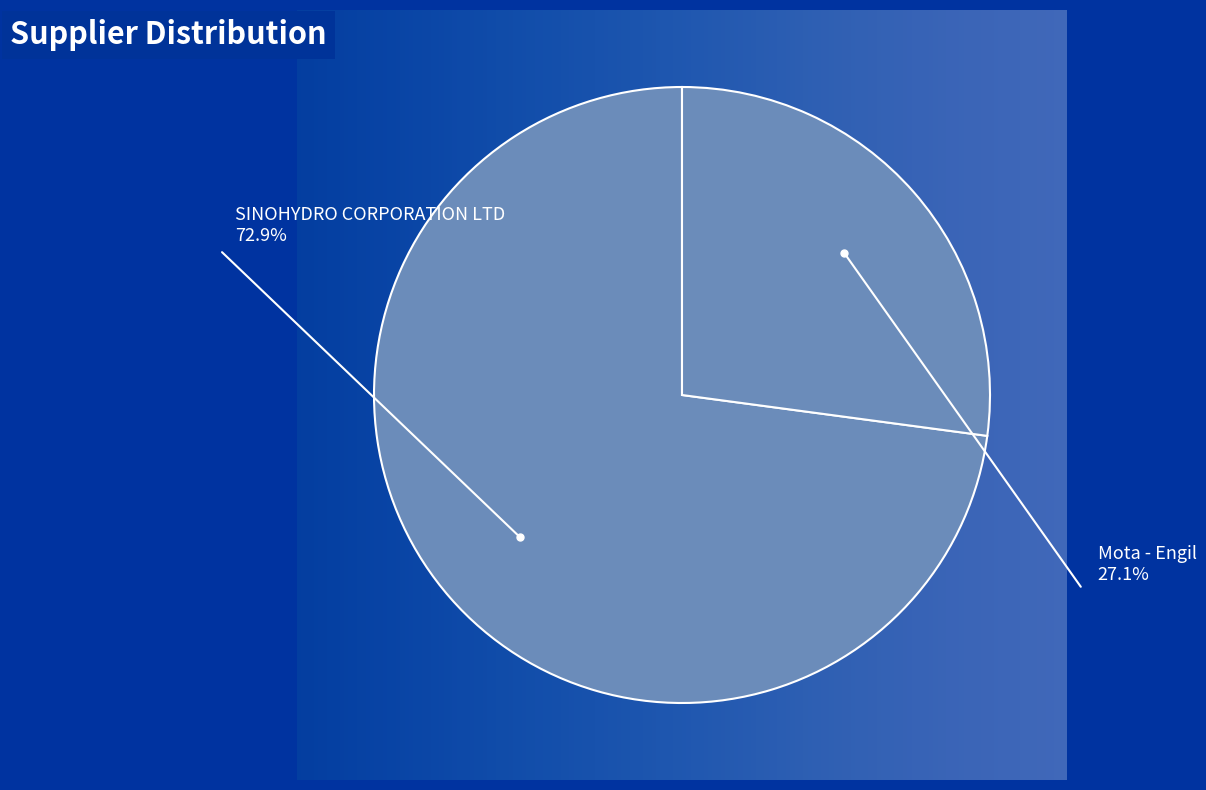

What is the largest slice in the pie chart?

SINOHYDRO CORPORATION LTD